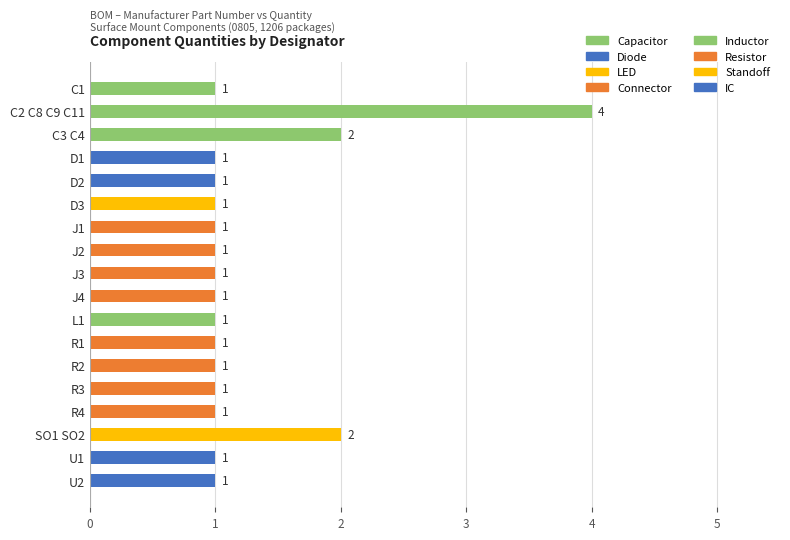

What is the sum of all values?

23